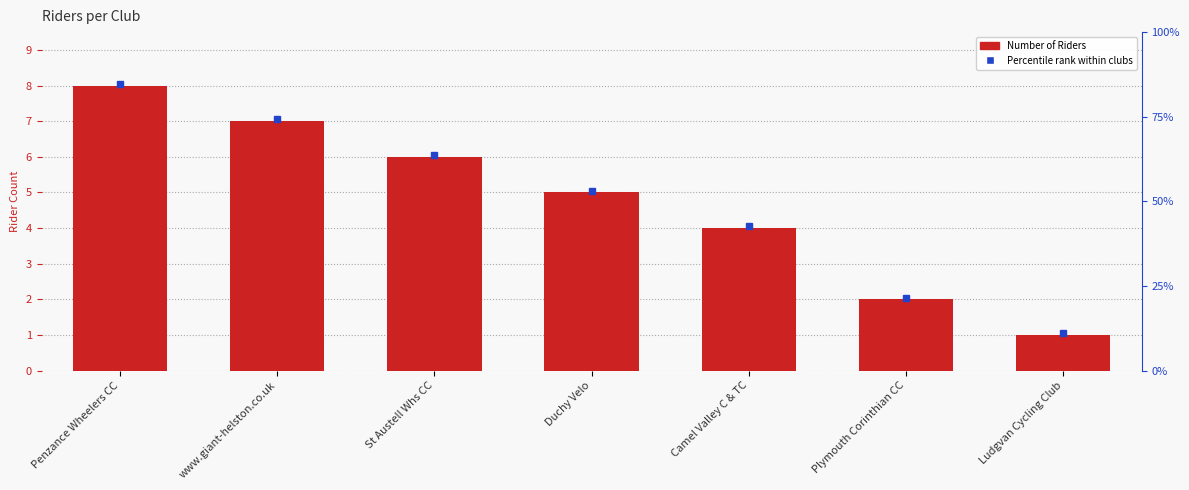

What is the value of the 7th bar from the left?

1